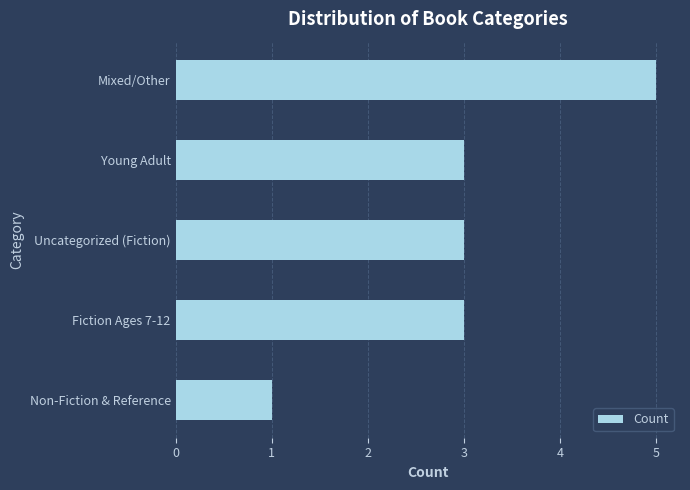

Reading top to bottom, list all the values displayed in this chart.

Mixed/Other=5	Young Adult=3	Uncategorized (Fiction)=3	Fiction Ages 7-12=3	Non-Fiction & Reference=1